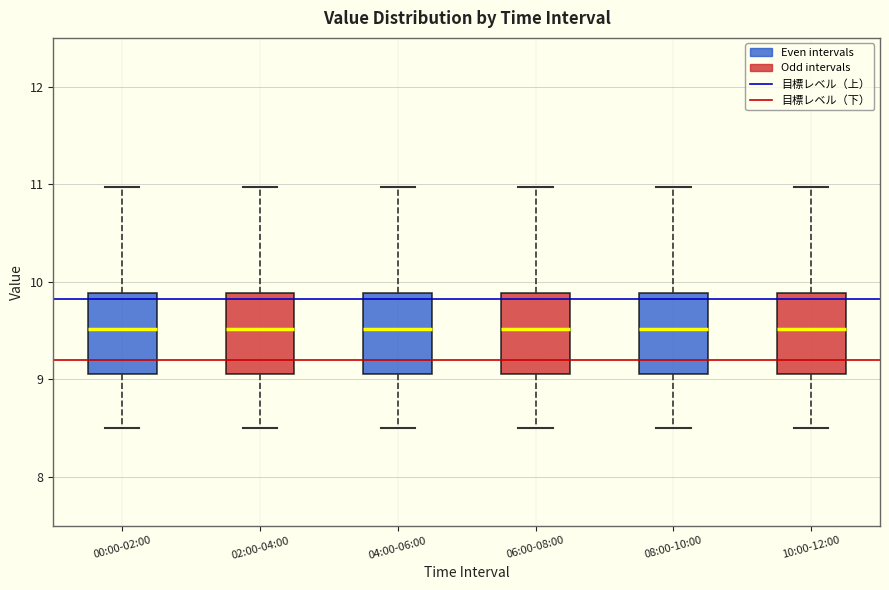

Reading left to right, transcribe this box plot: for each box, give where its median line is, the range the box spans, and where its two whiskers end, as read against the y-axis. The values are not printed on the chart, so give them approximately, as read against the axis.

00:00-02:00: median 9.5, box 9.1 to 9.9, whiskers 8.5 to 11.0
02:00-04:00: median 9.5, box 9.1 to 9.9, whiskers 8.5 to 11.0
04:00-06:00: median 9.5, box 9.1 to 9.9, whiskers 8.5 to 11.0
06:00-08:00: median 9.5, box 9.1 to 9.9, whiskers 8.5 to 11.0
08:00-10:00: median 9.5, box 9.1 to 9.9, whiskers 8.5 to 11.0
10:00-12:00: median 9.5, box 9.1 to 9.9, whiskers 8.5 to 11.0